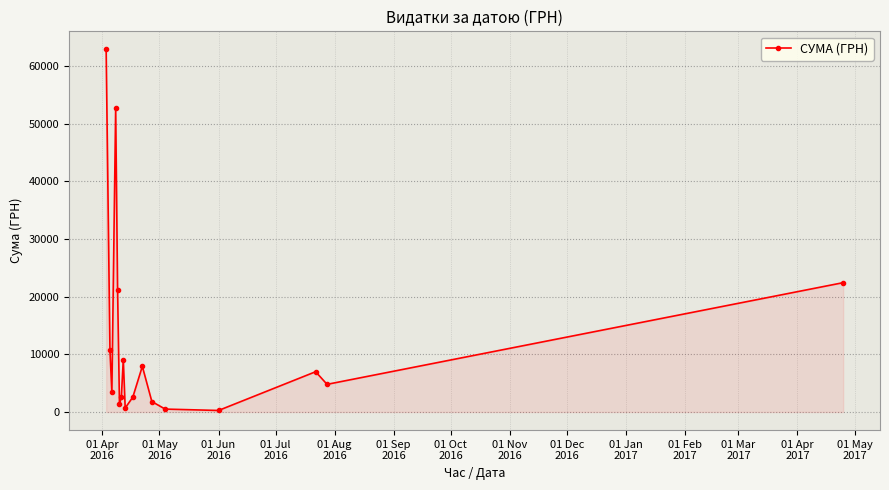

Does the chart have visible grid lines?

Yes